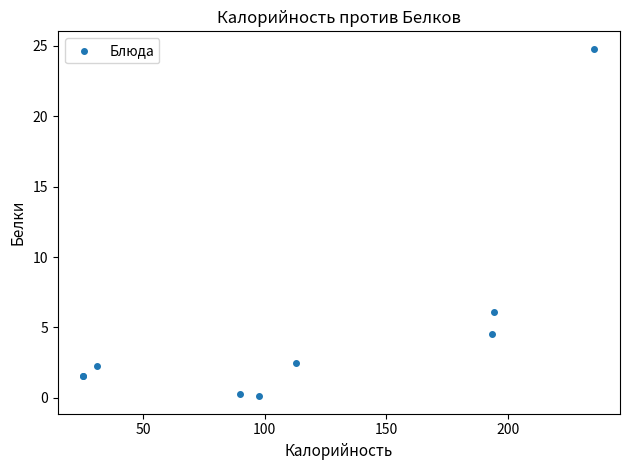

What Y value in the scatter plot is closest to 12?

6.1